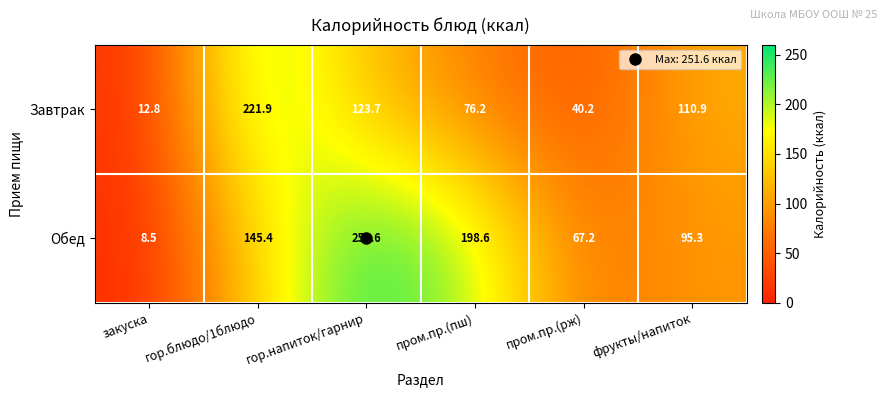

How many data points does each series have?

6